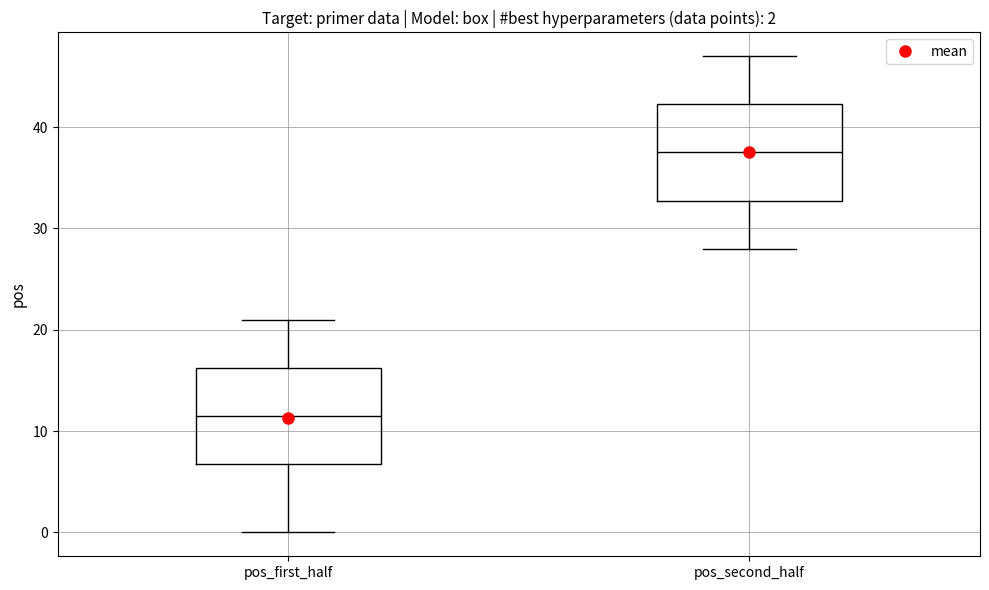

Which box's median line is the highest?

pos_second_half